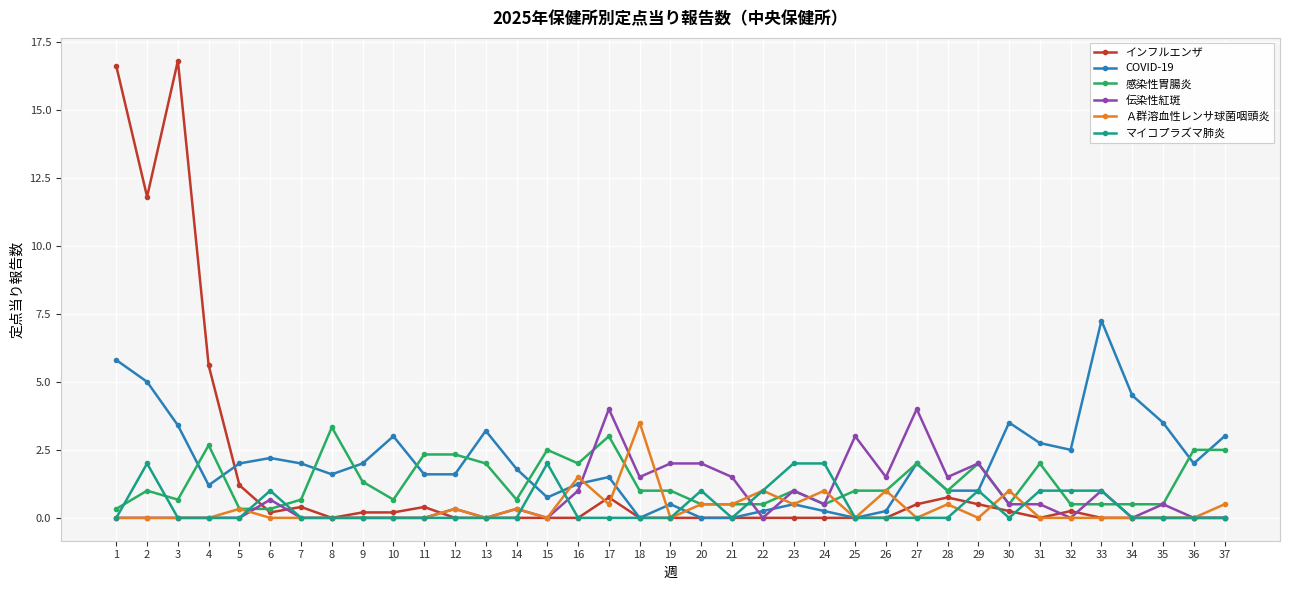

What is the sum of the 伝染性紅斑 values at 33 and 24?

1.5